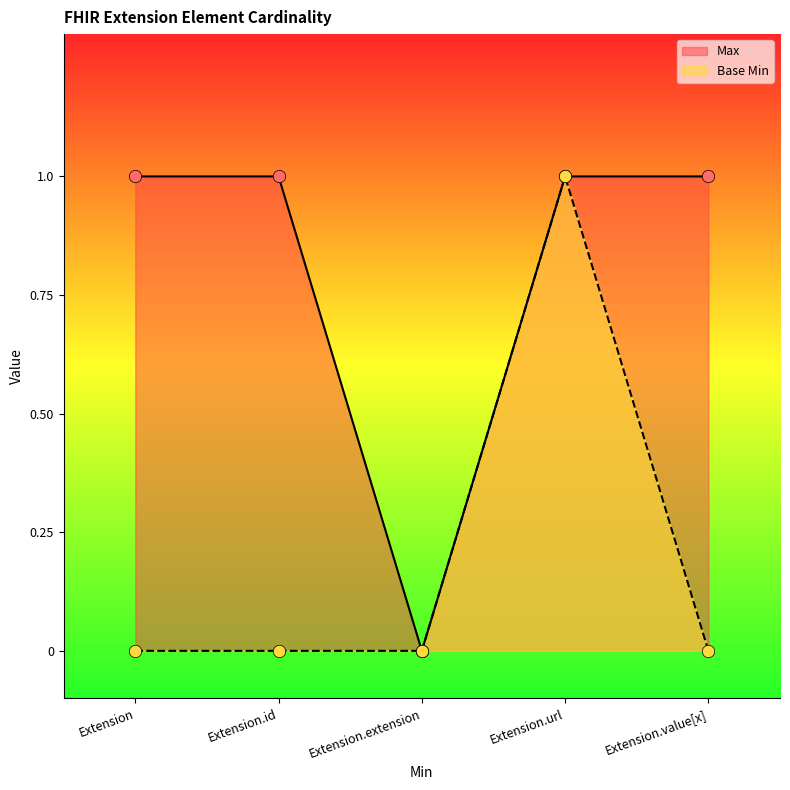

Which series has the widest spread of Y values?

Max